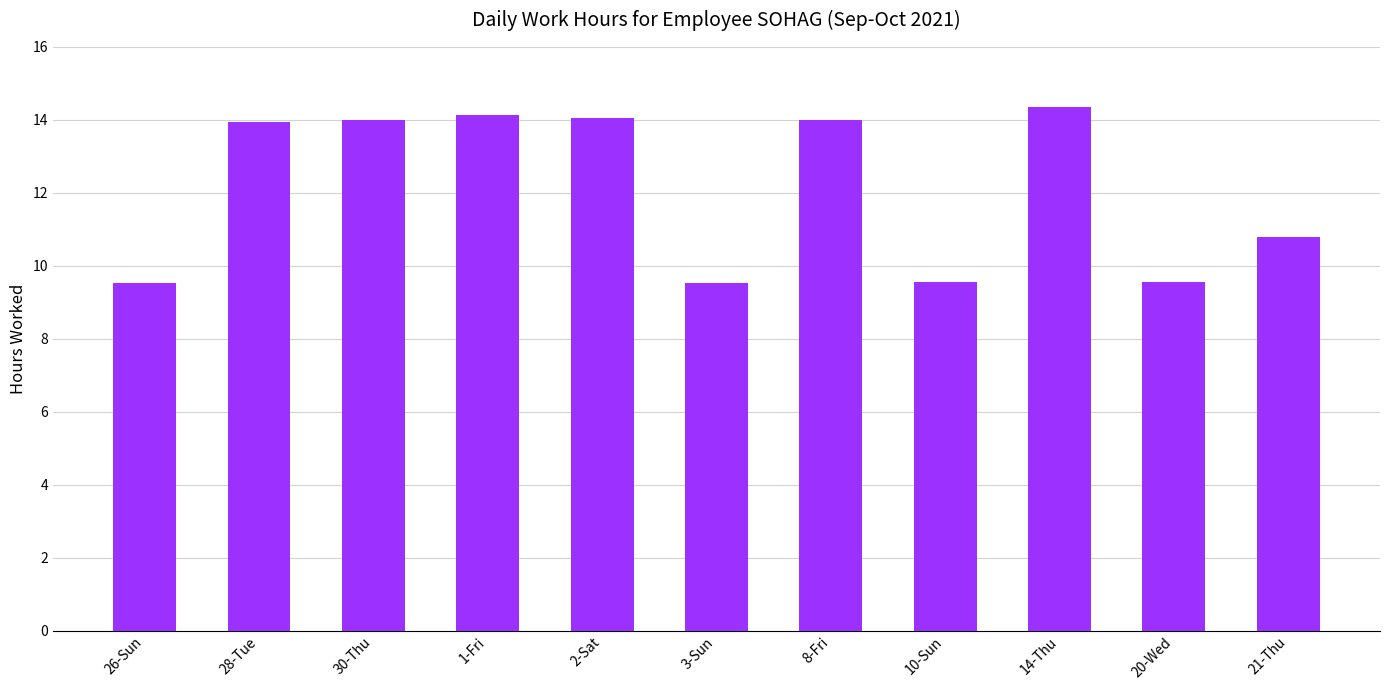

What is the sum of all values?

133.5